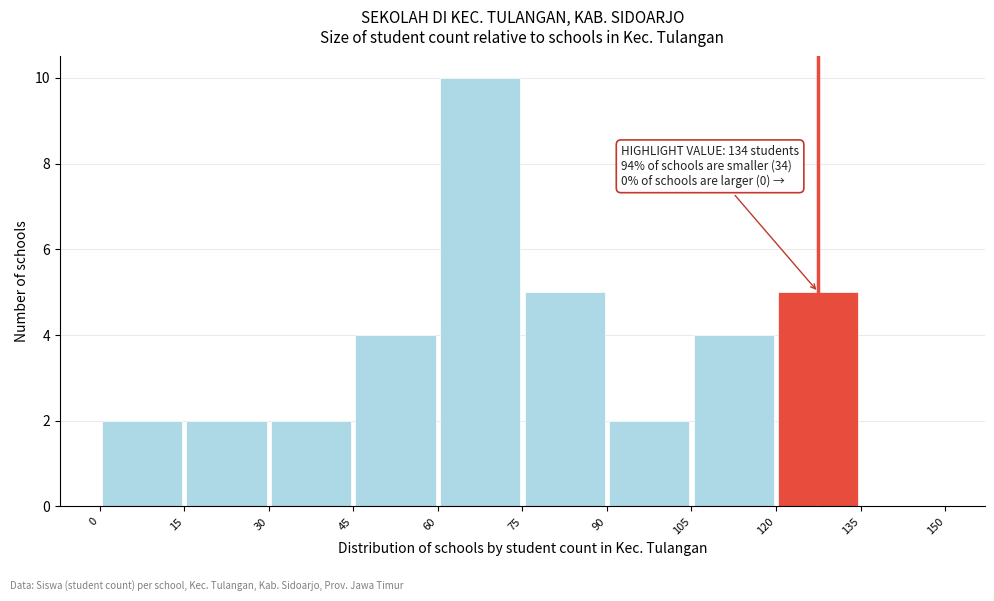

Which range on the x-axis has the tallest bar?

60 to 75